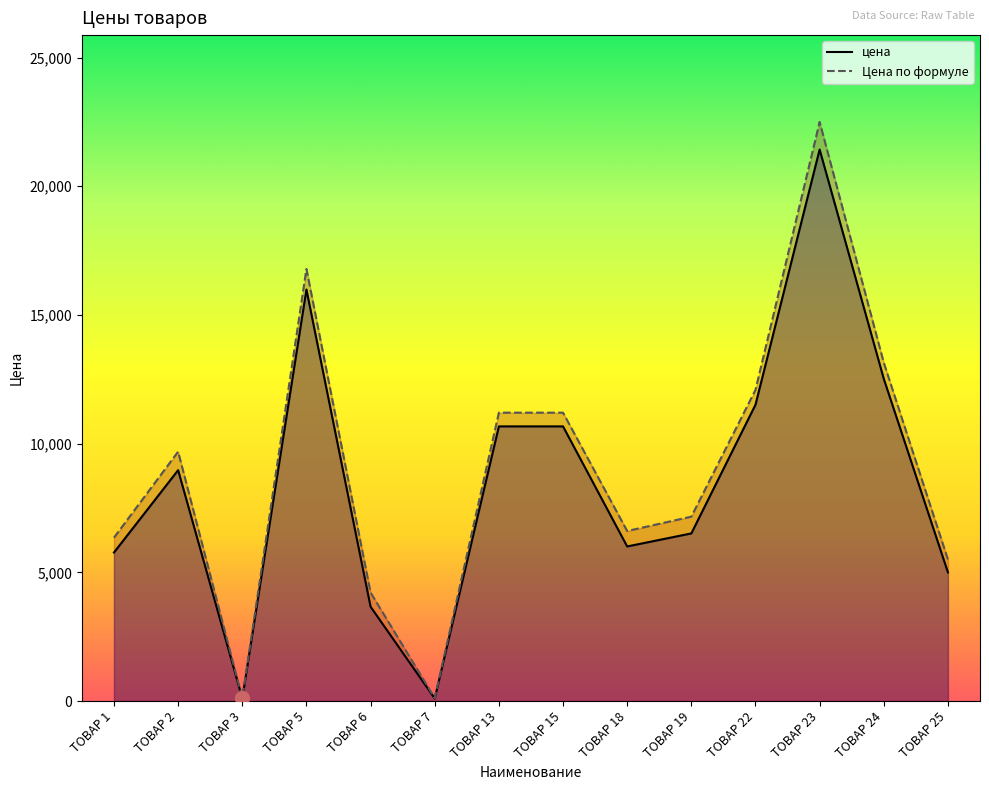

What is the minimum value shown in the chart?

100.0